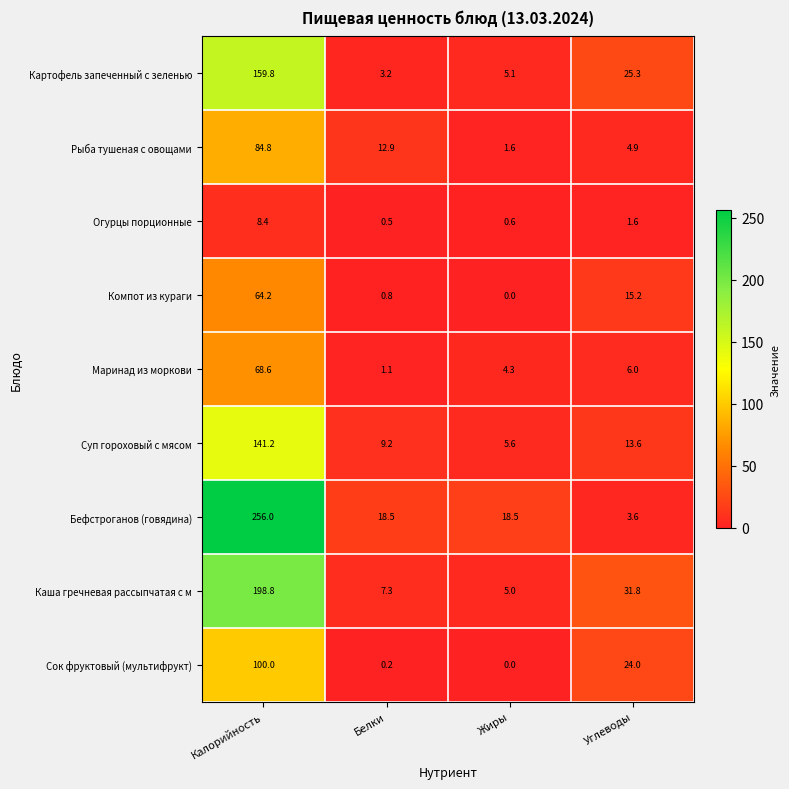

The value of Бефстроганов (говядина) at Углеводы is 3.6. True or false?

True